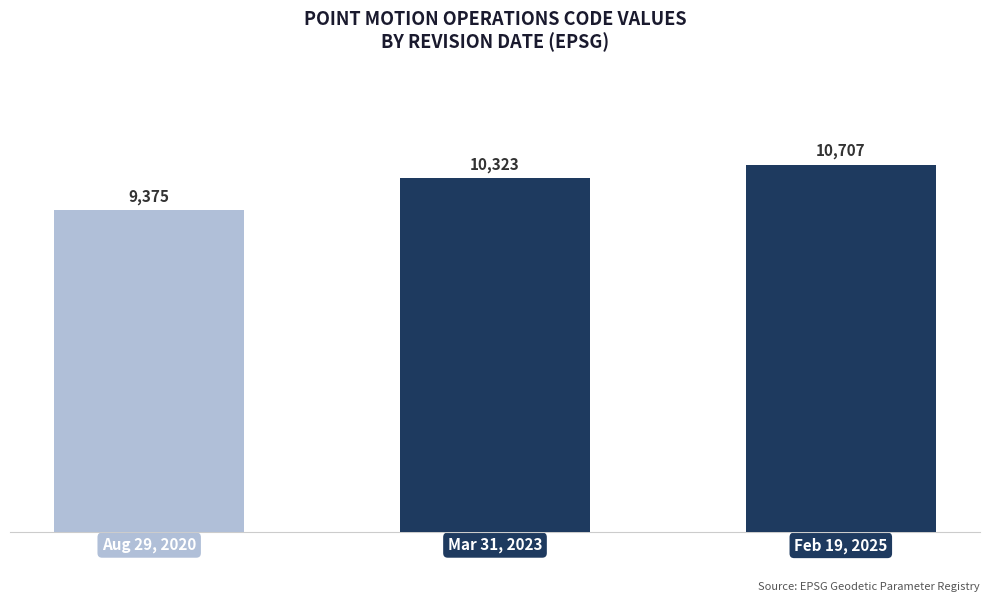

Count the number of categories in the chart.

3